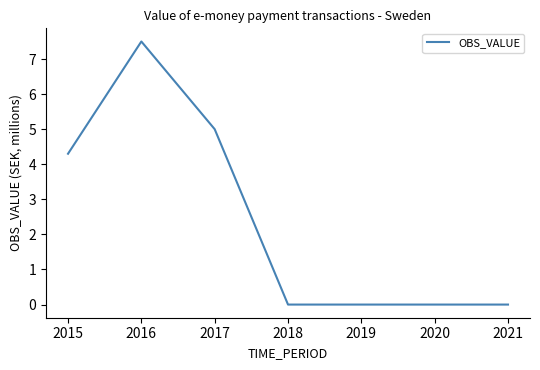

At which category does the data reach its first local peak?

2016